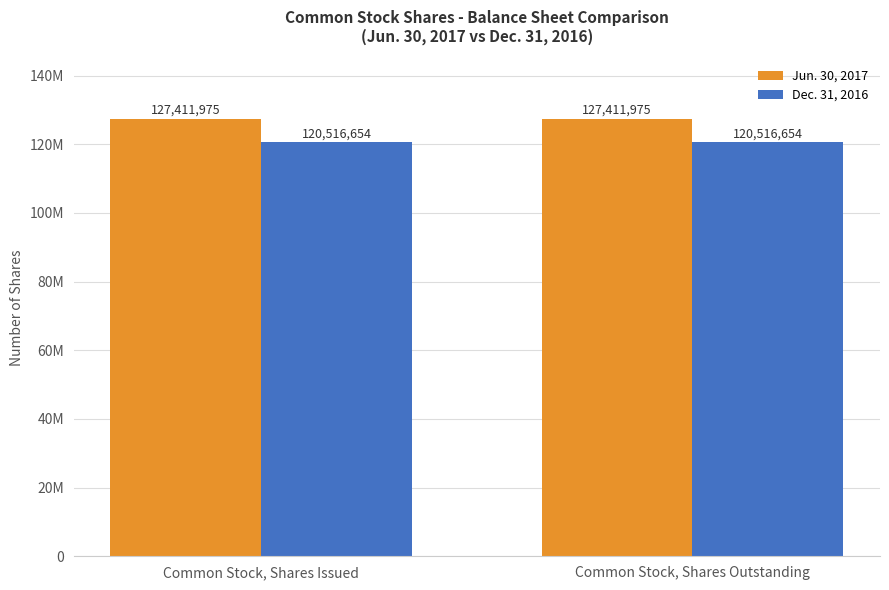

Is the value of Jun. 30, 2017 at Common Stock, Shares Outstanding greater than the value of Dec. 31, 2016 at Common Stock, Shares Issued?

Yes